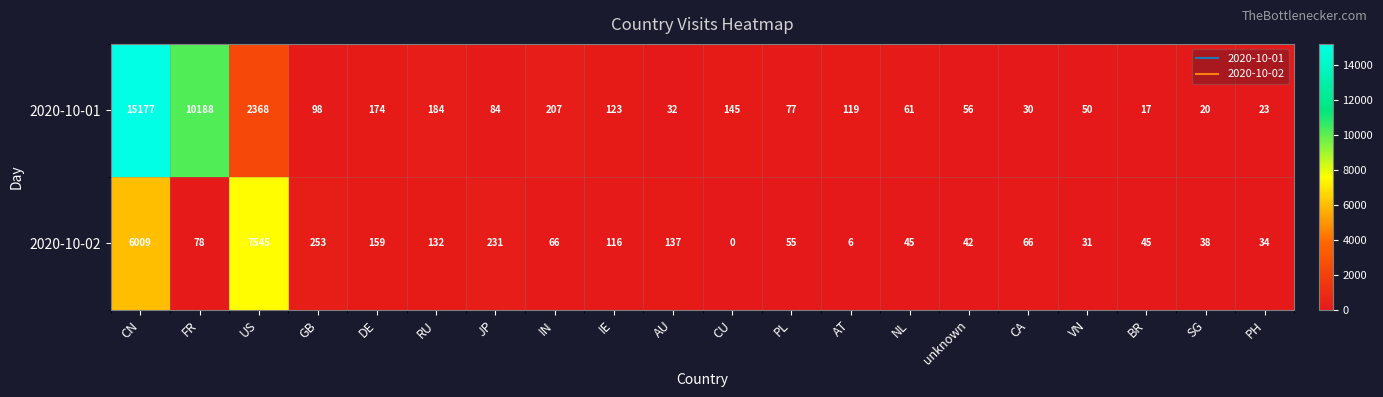

What is the difference between the 2020-10-01 values at PH and GB?

75